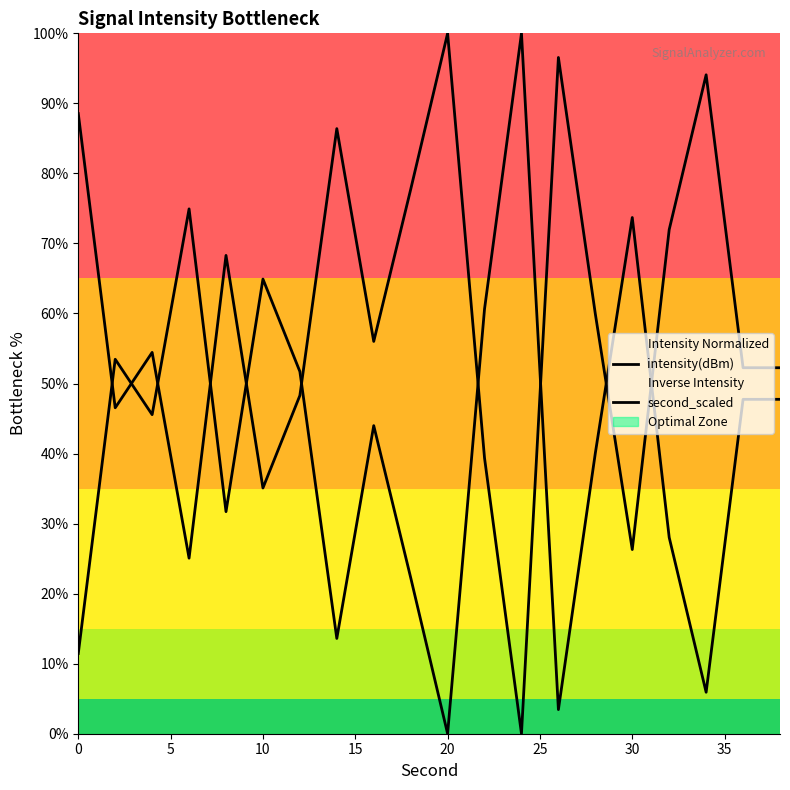

How many data points in second_scaled are less than 45?

10